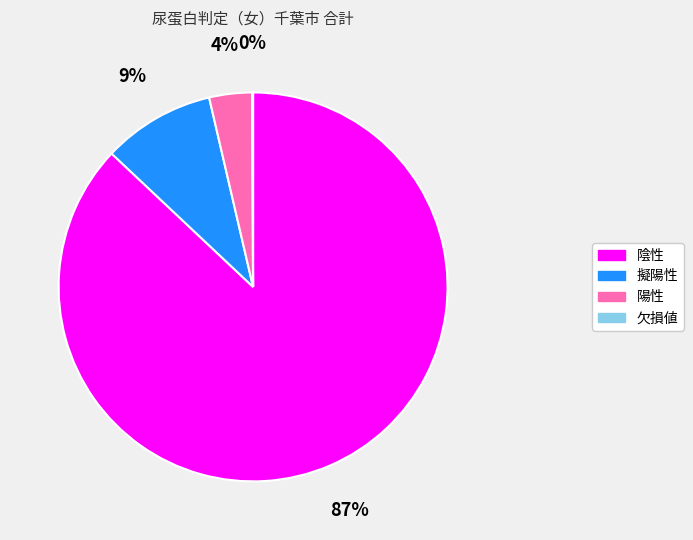

The 陰性 slice represents 98% of the pie. True or false?

False